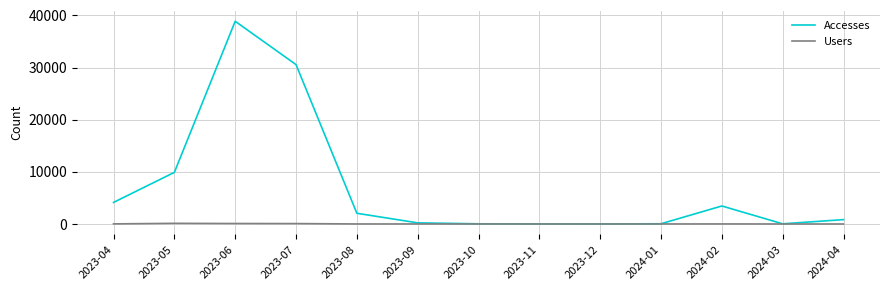

True or false: Accesses has more than 1 points higher than both neighbors.

True